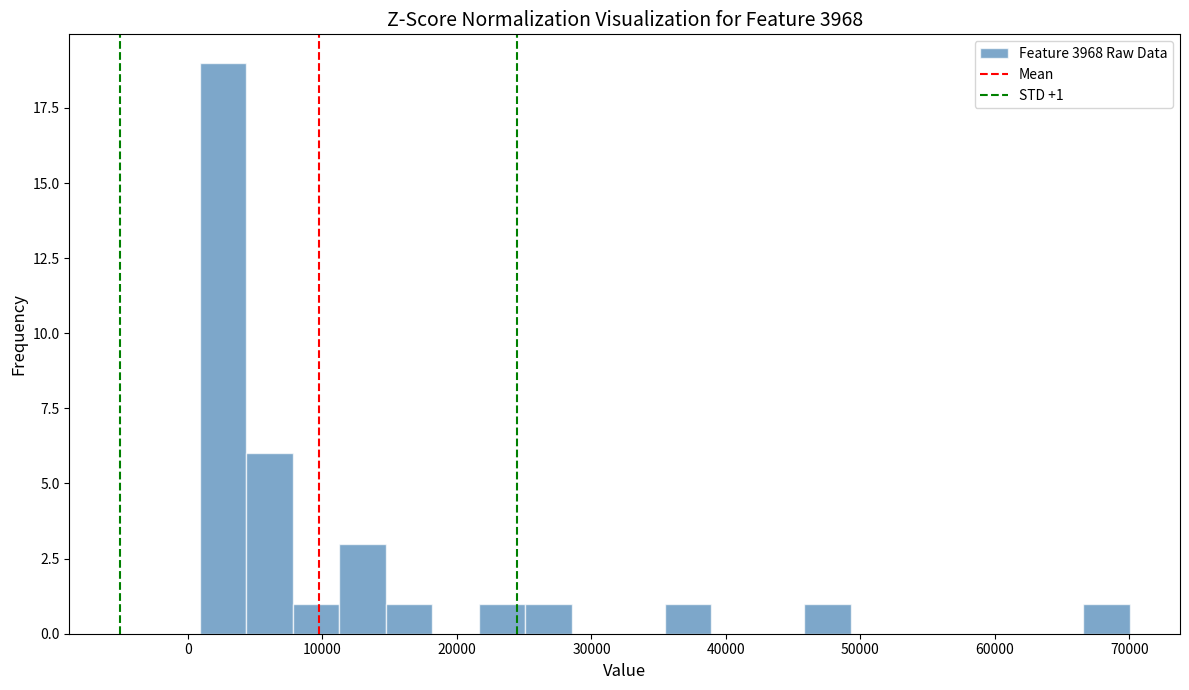

Read against the x-axis, roughly where is the centre of the tallest bar?

3000